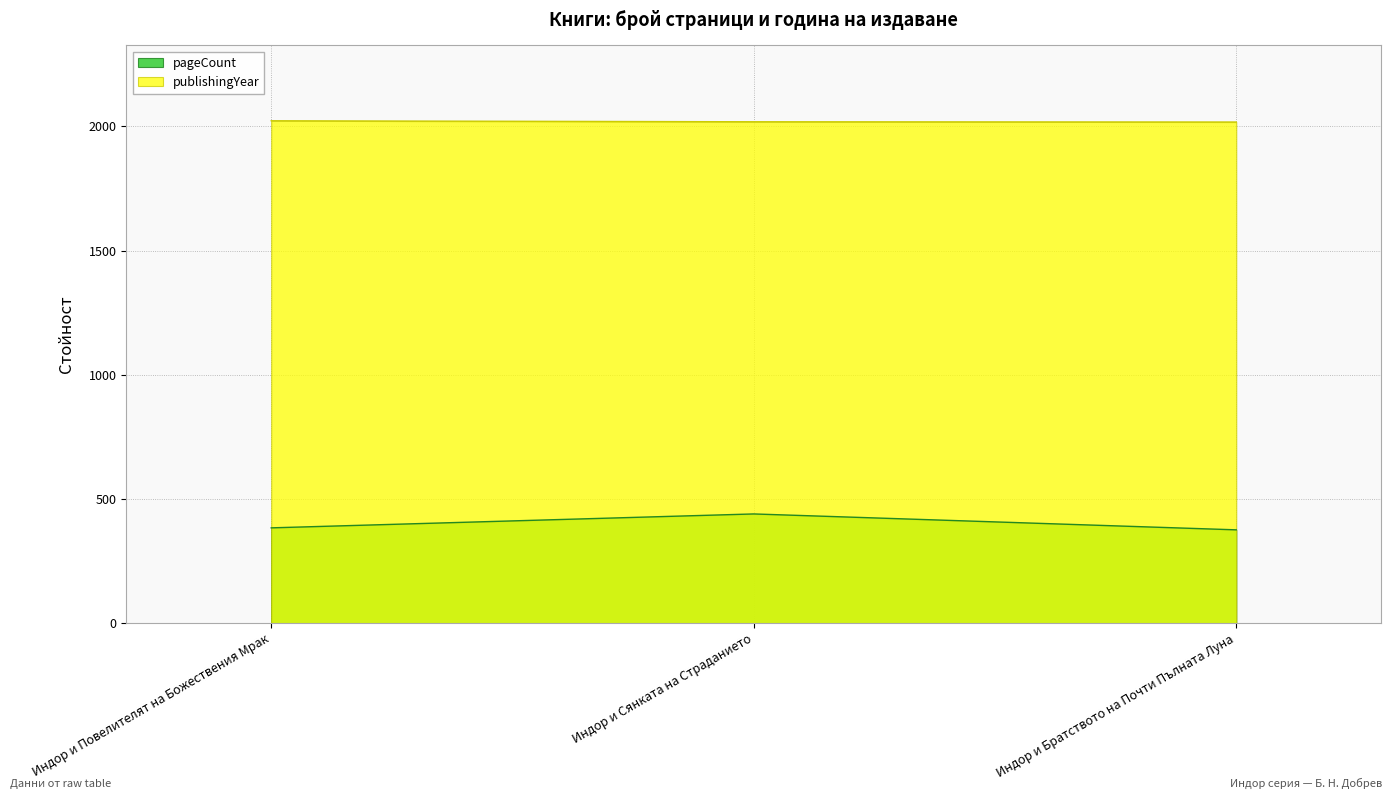

Count the number of data series in this chart.

2